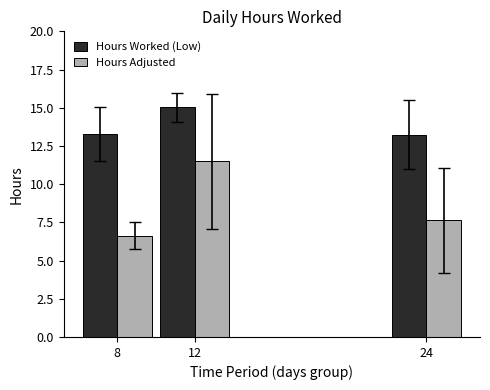

Rank the categories by Hours Adjusted value from highest to lowest.

12, 24, 8